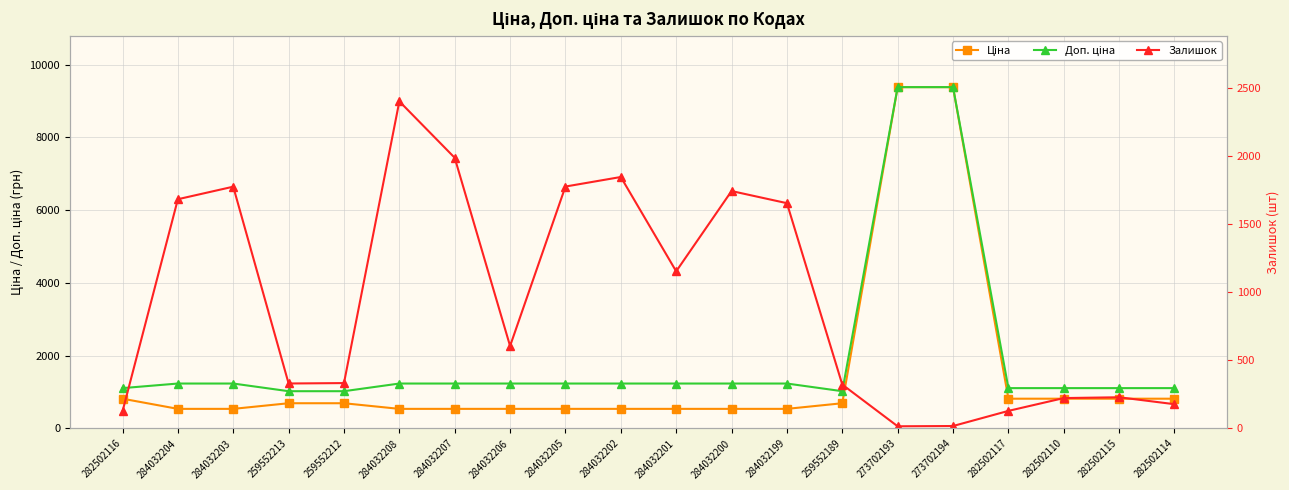

How many data points does each series have?

20